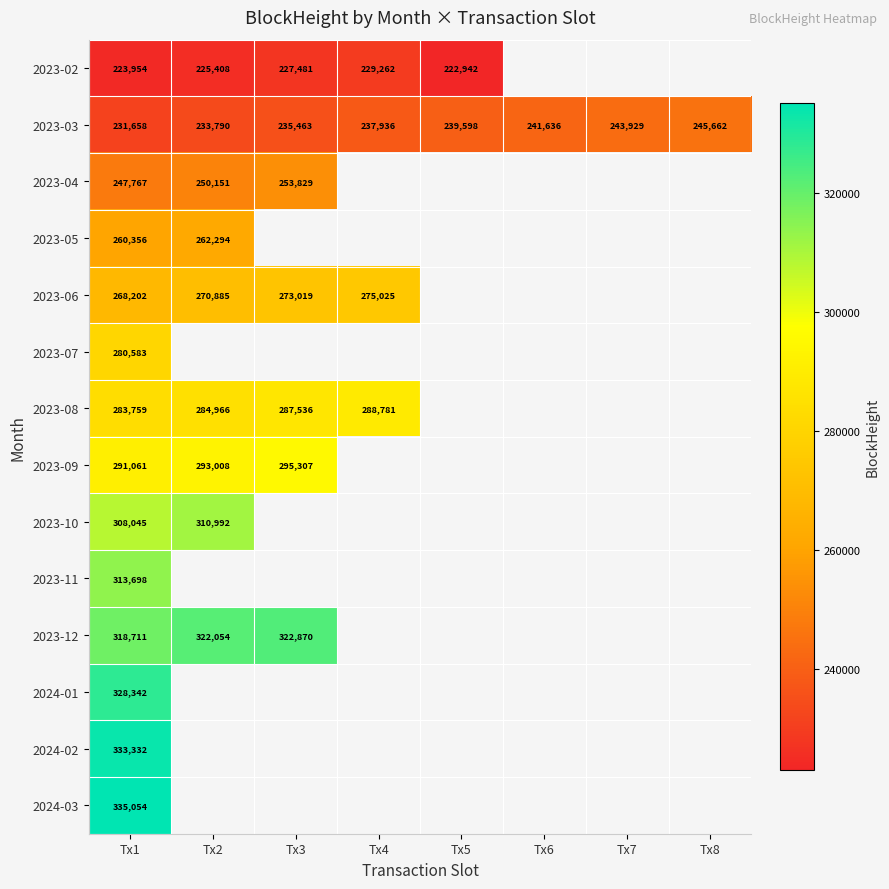

The 2023-08 series shows 284966 at Tx2. True or false?

True